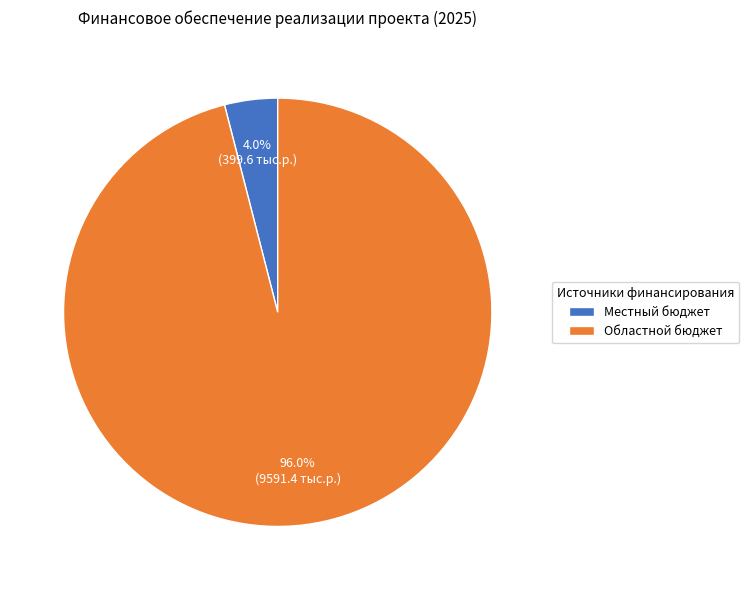

Combined, do Местный бюджет and Областной бюджет account for over 50%?

Yes